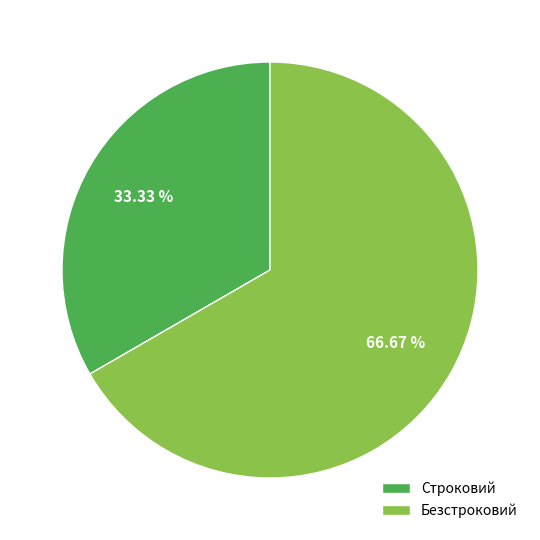

Which category accounts for the majority?

Безстроковий